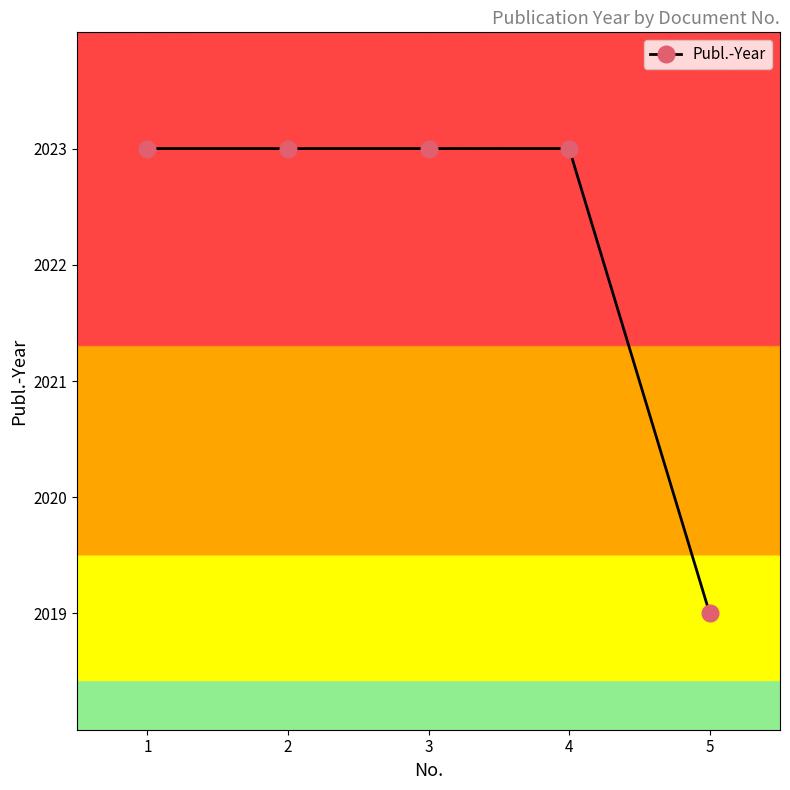

Is it true that the value at 2 is 1309?

False